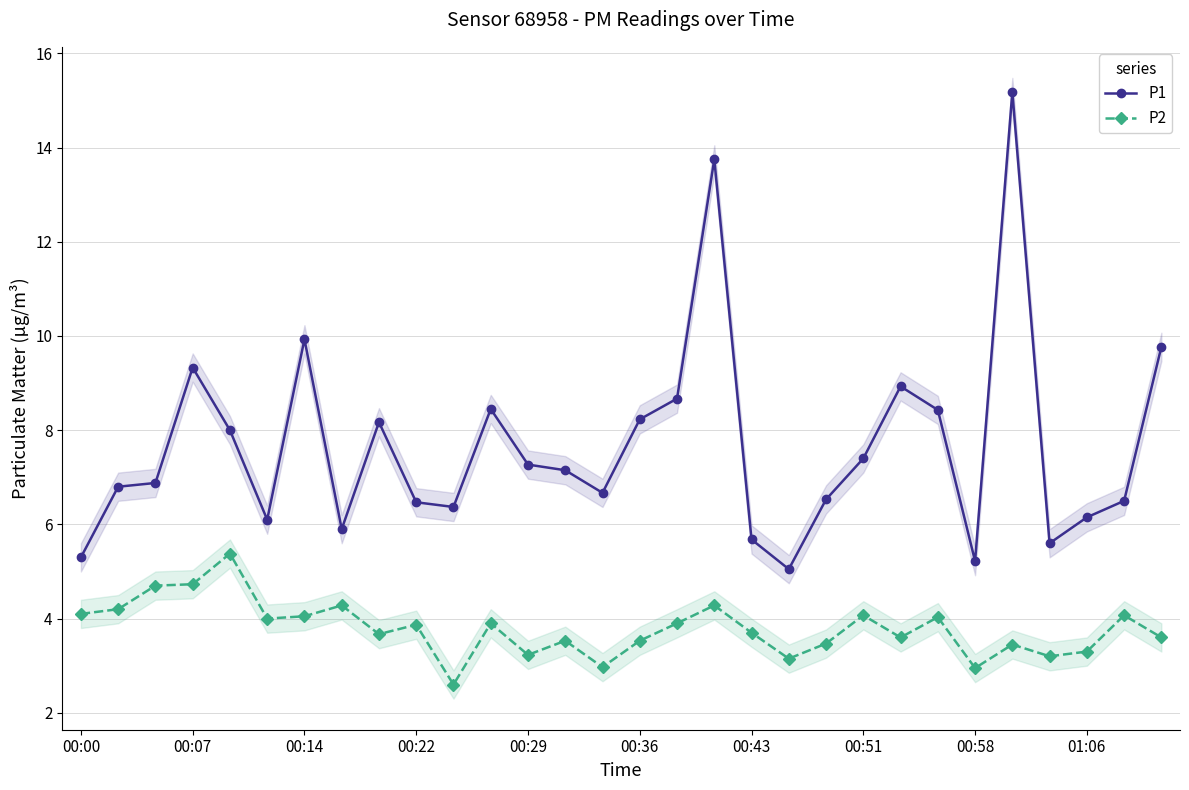

At which label is P1 closest to 10?

00:14